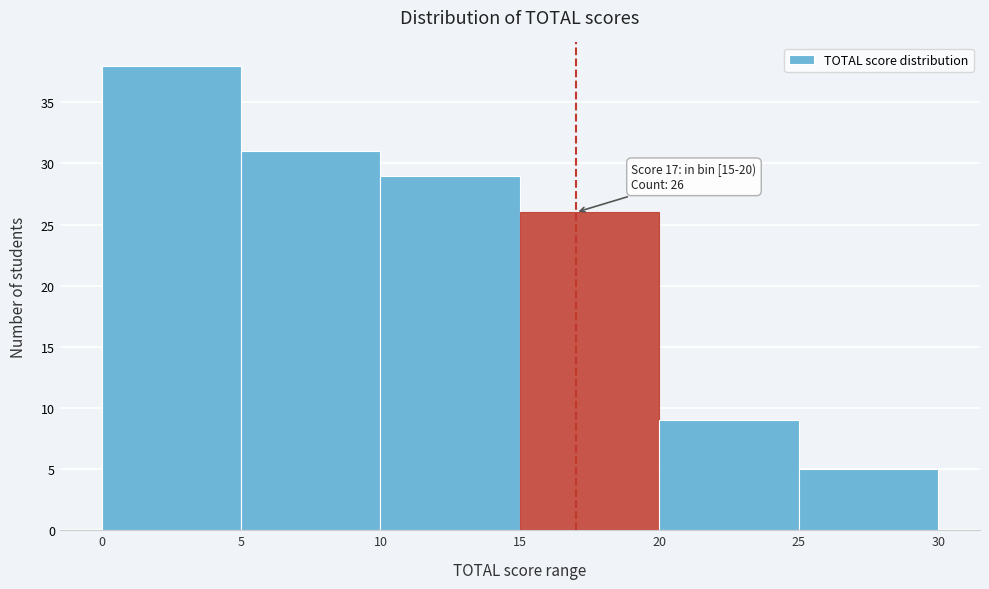

Over which range of the x-axis is the bar tallest?

0 to 5